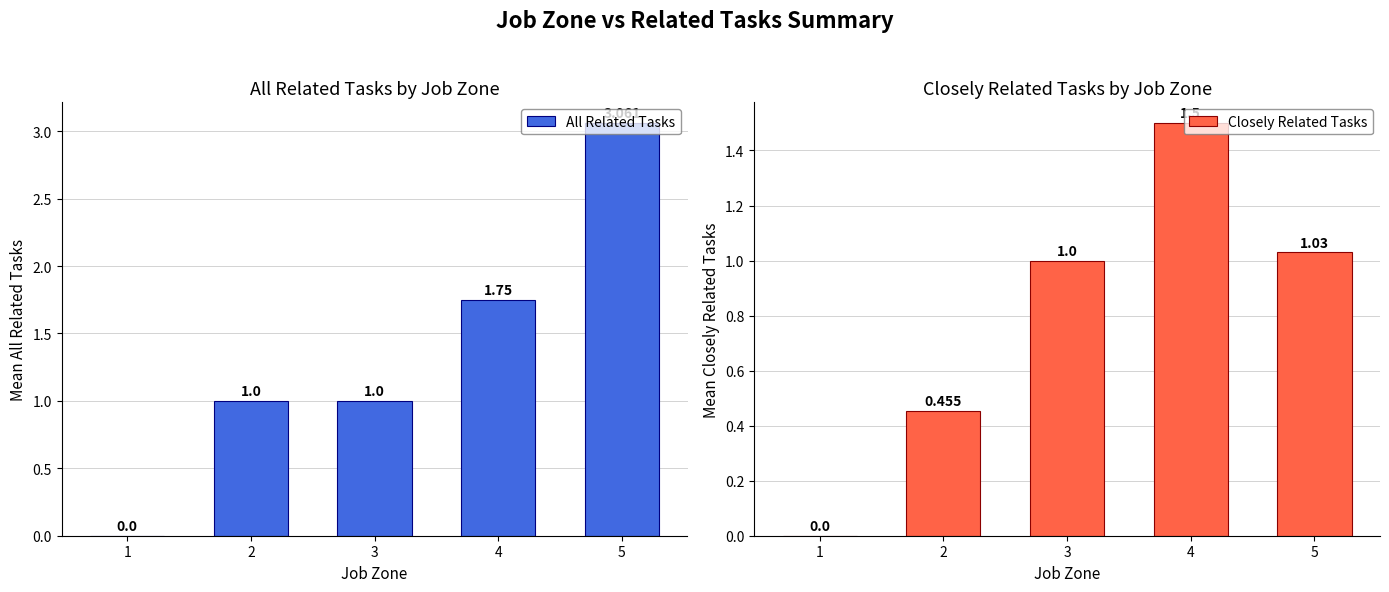

How many distinct data groups are displayed?

2